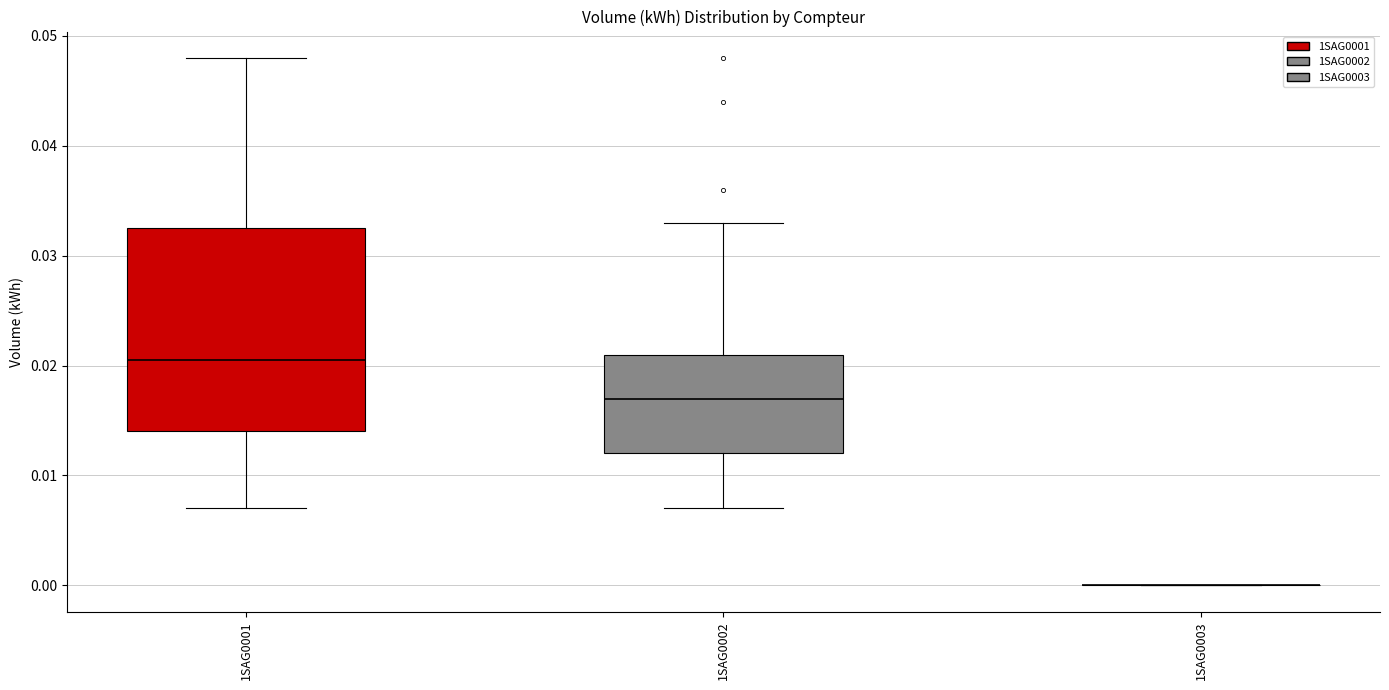

Reading left to right, transcribe this box plot: for each box, give where its median line is, the range the box spans, and where its two whiskers end, as read against the y-axis. The values are not printed on the chart, so give them approximately, as read against the axis.

1SAG0001: median 0.021, box 0.014 to 0.033, whiskers 0.007 to 0.048
1SAG0002: median 0.017, box 0.012 to 0.021, whiskers 0.007 to 0.033
1SAG0003: box collapsed to a line at 0.000, whiskers 0.000 to 0.000